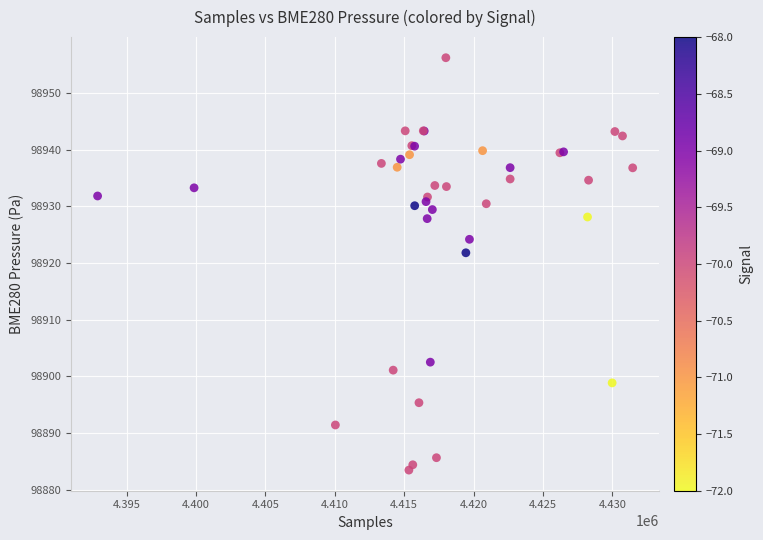

What Y value in the scatter plot is closest to 98919?

98921.8